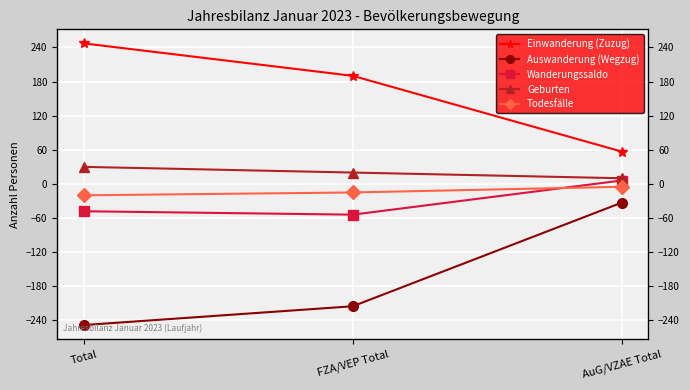

Reading left to right, transcribe all the data shown in this chart.

Einwanderung (Zuzug): Total=247	FZA/VEP Total=190	AuG/VZAE Total=57
Auswanderung (Wegzug): Total=-248	FZA/VEP Total=-215	AuG/VZAE Total=-33
Wanderungssaldo: Total=-48	FZA/VEP Total=-54	AuG/VZAE Total=6
Geburten: Total=30	FZA/VEP Total=20	AuG/VZAE Total=10
Todesfälle: Total=-20	FZA/VEP Total=-15	AuG/VZAE Total=-5